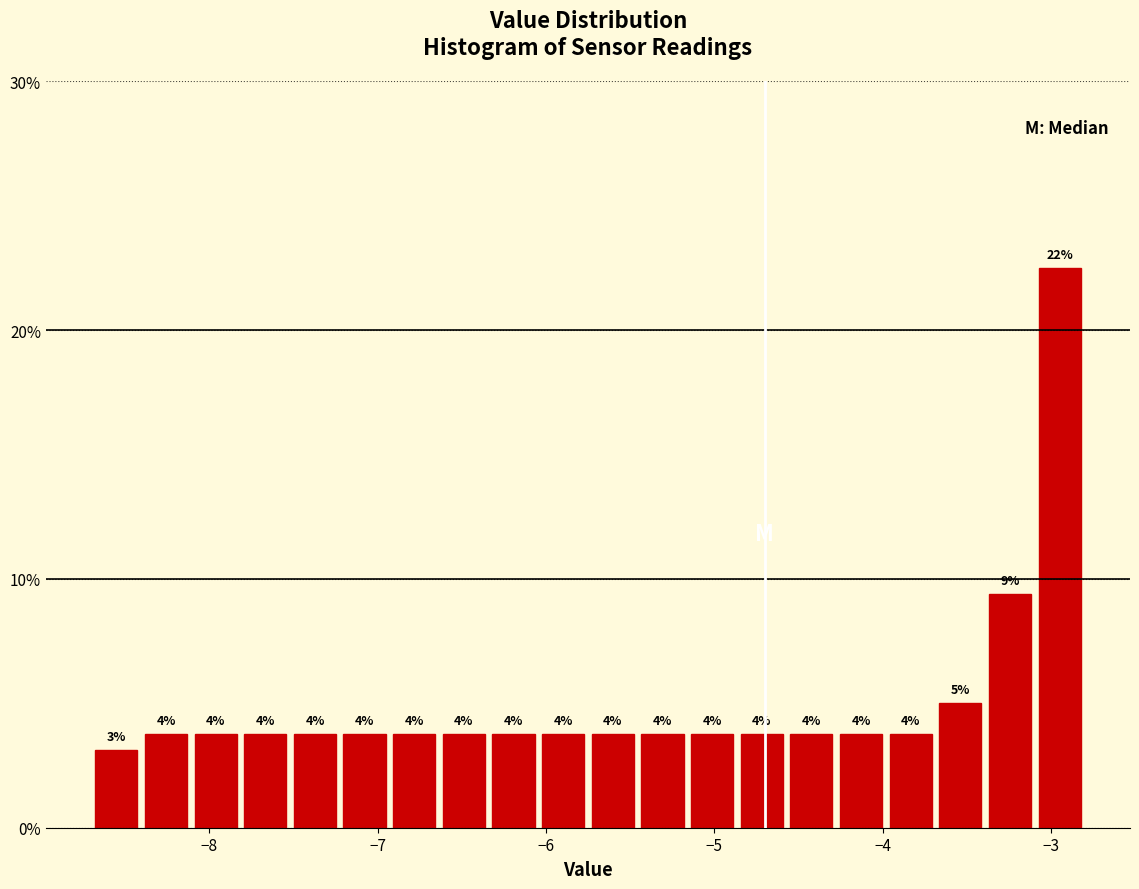

Around what value on the x-axis is the tallest bar? Give the approximate position of its centre, as read against the axis.

-2.9